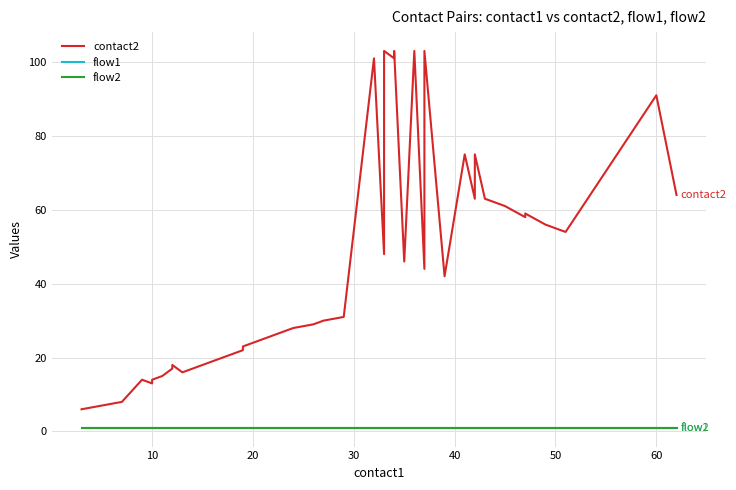

The contact2 series shows 184 at 27. True or false?

False